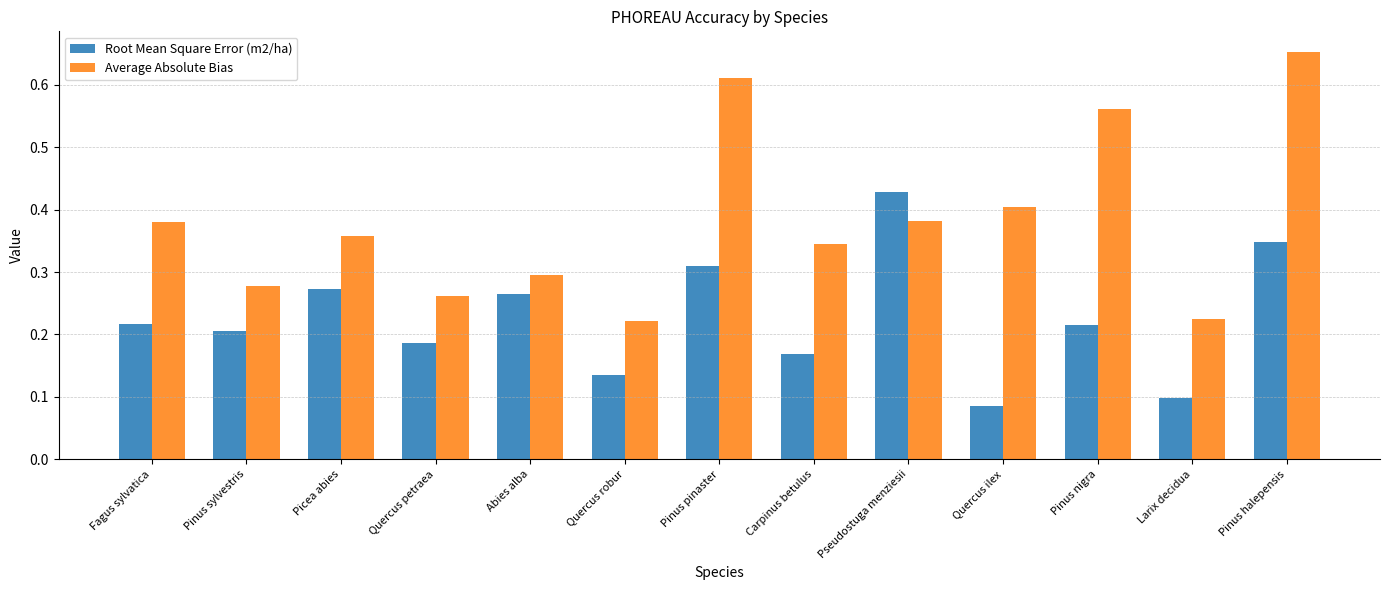

How many Average Absolute Bias values are between 0 and 1?

13